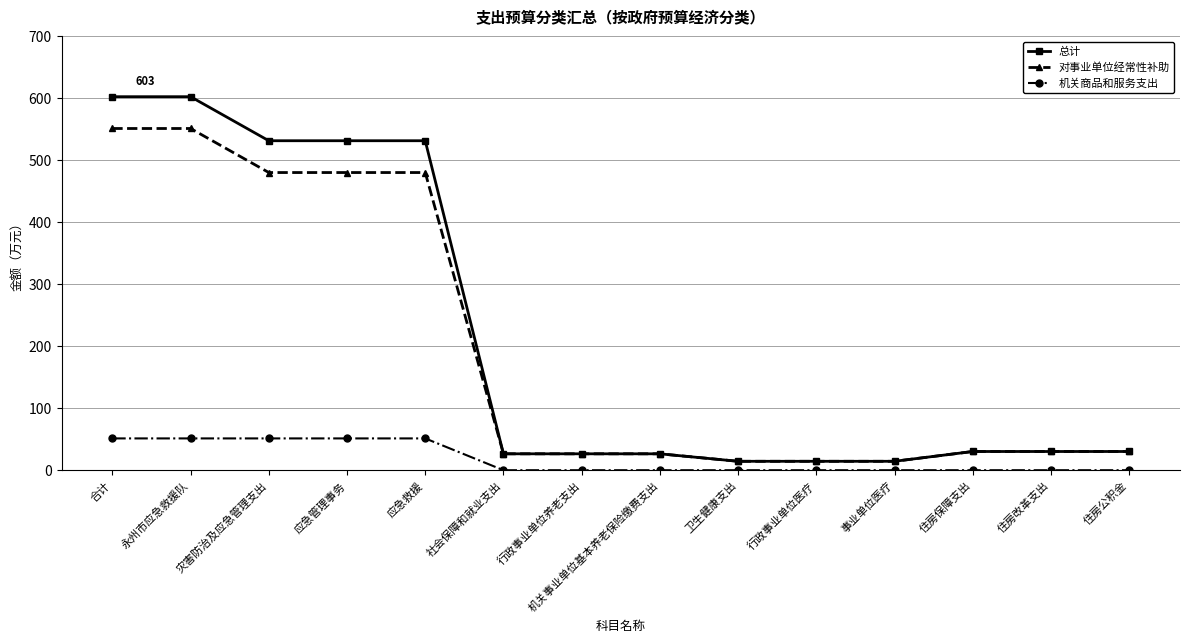

True or false: 对事业单位经常性补助 and 机关商品和服务支出 intersect in this chart.

False